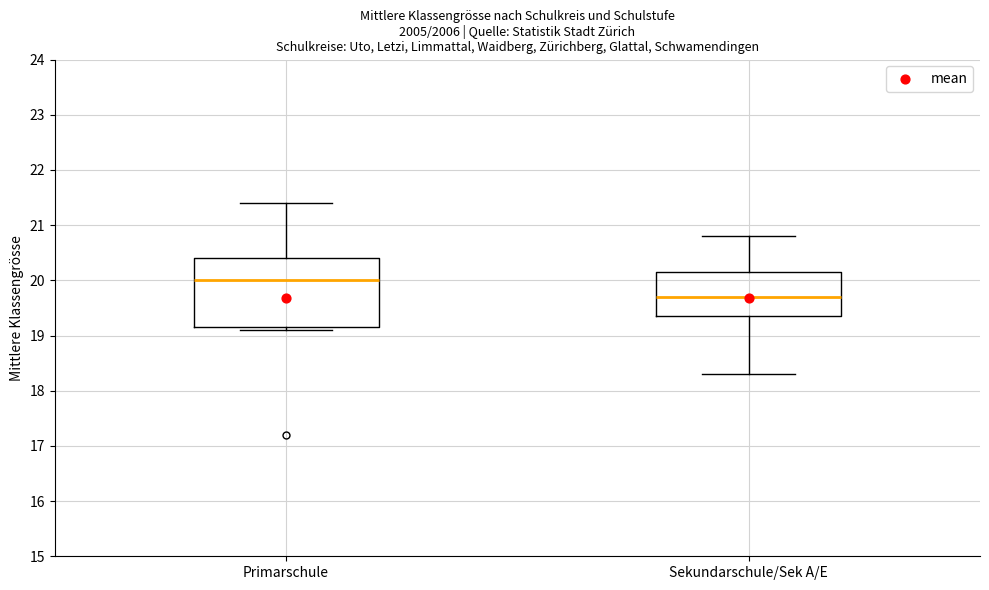

Where is the upper edge of the box for Sekundarschule/Sek A/E on the y-axis? The values are not printed on the chart, so give them approximately, as read against the axis.

20.2